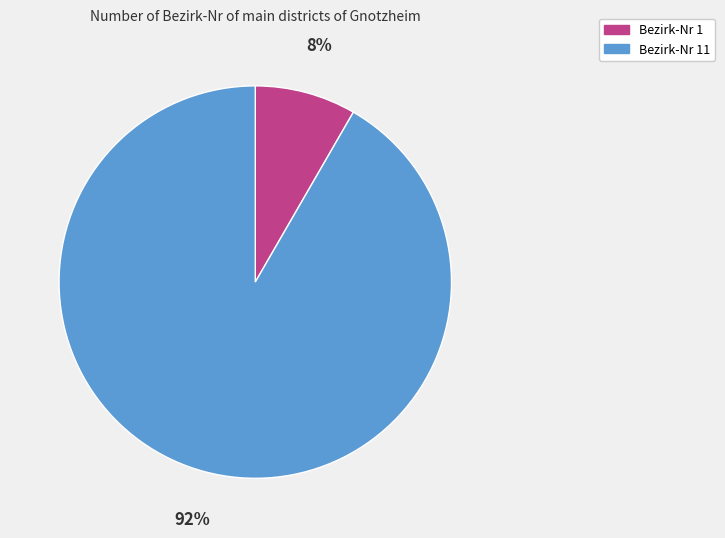

The Bezirk-Nr 11 slice represents 92% of the pie. True or false?

True